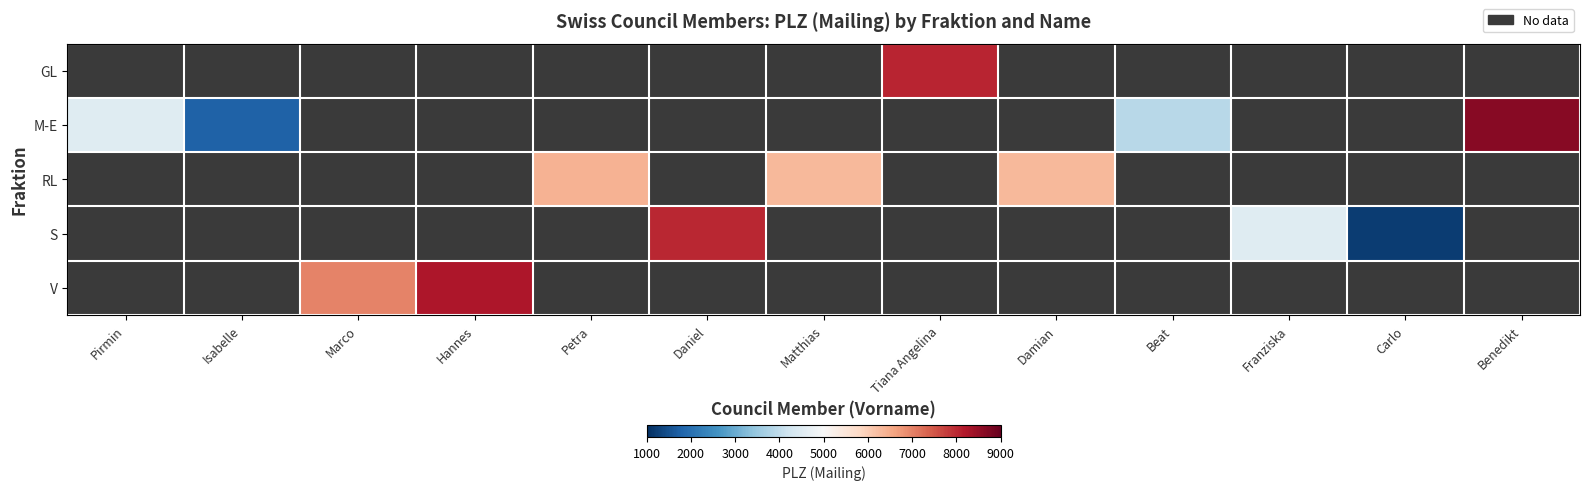

What is the minimum value shown in the chart?

1211.0